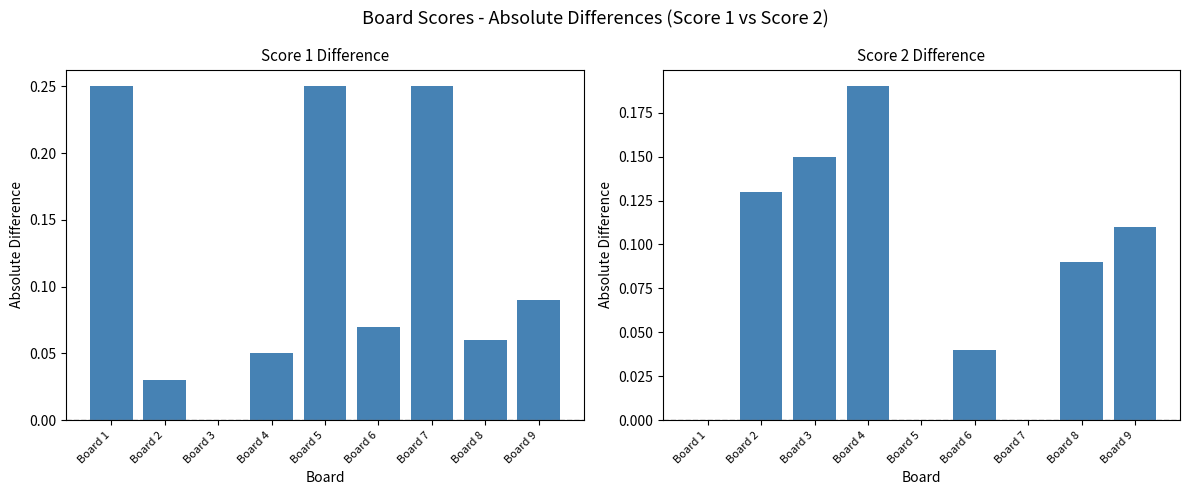

Count the Score 1 values in the range 0 to 1.

9